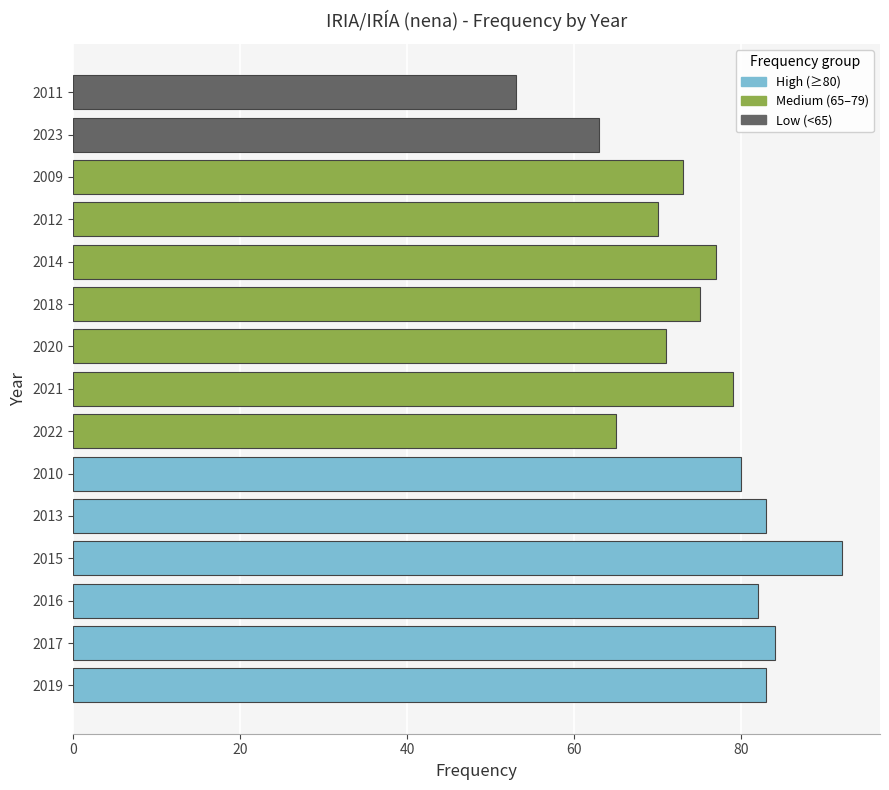

Reading left to right, transcribe all the data shown in this chart.

2023=63	2022=65	2021=79	2020=71	2019=83	2018=75	2017=84	2016=82	2015=92	2014=77	2013=83	2012=70	2011=53	2010=80	2009=73